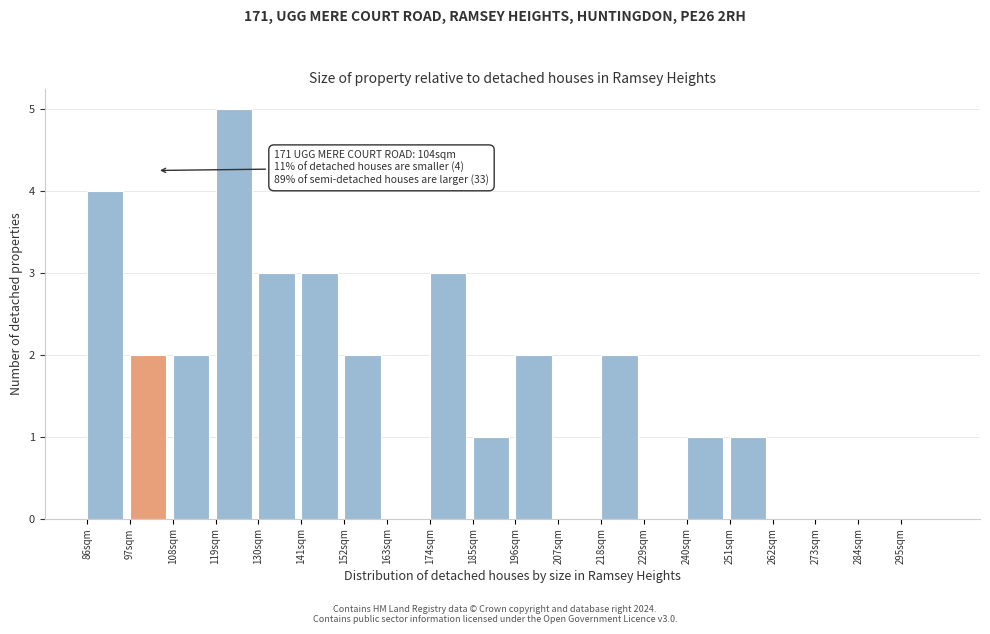

Which range on the x-axis has the tallest bar?

119 to 130